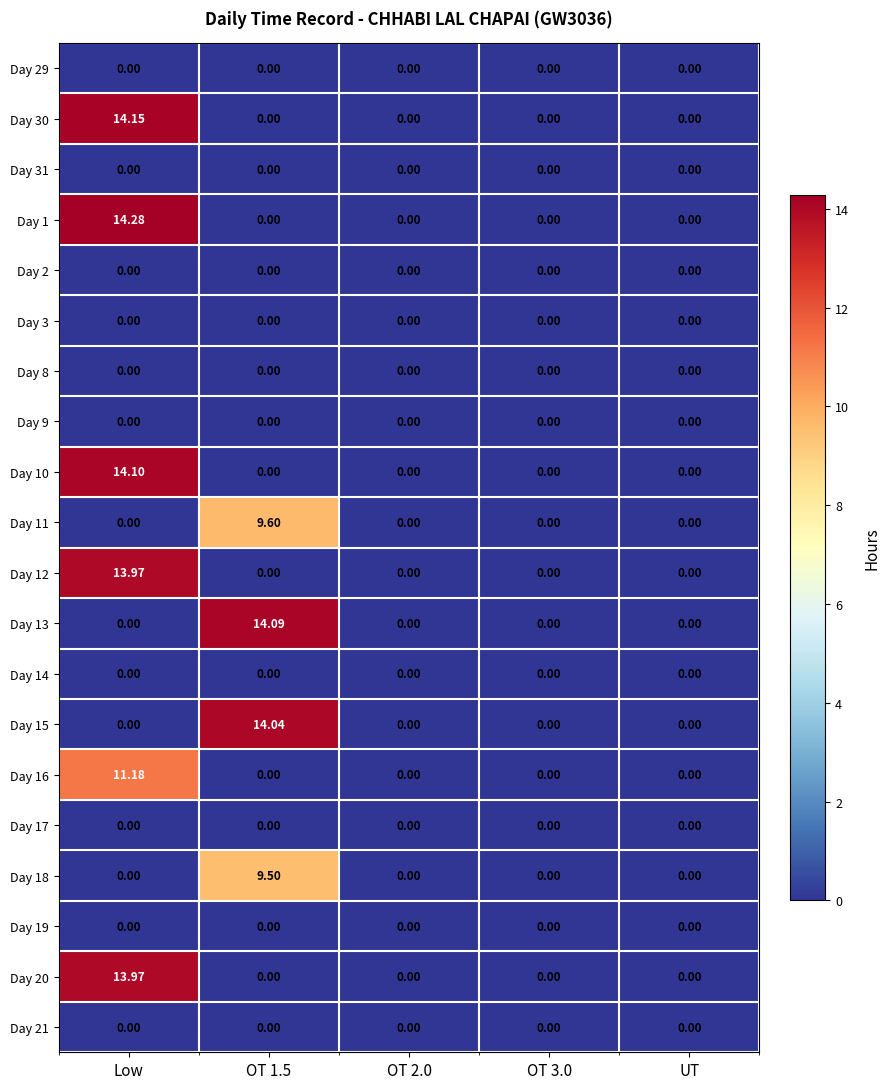

At how many categories does at least one series exceed 4?

2